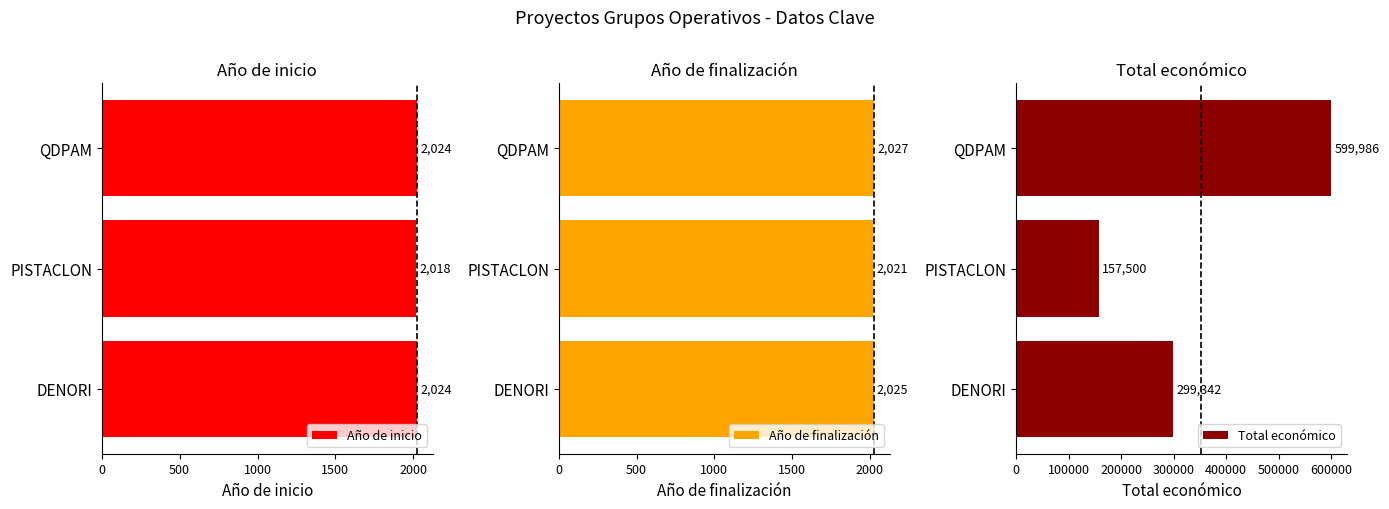

How many data points in Año de inicio are less than 2024?

1